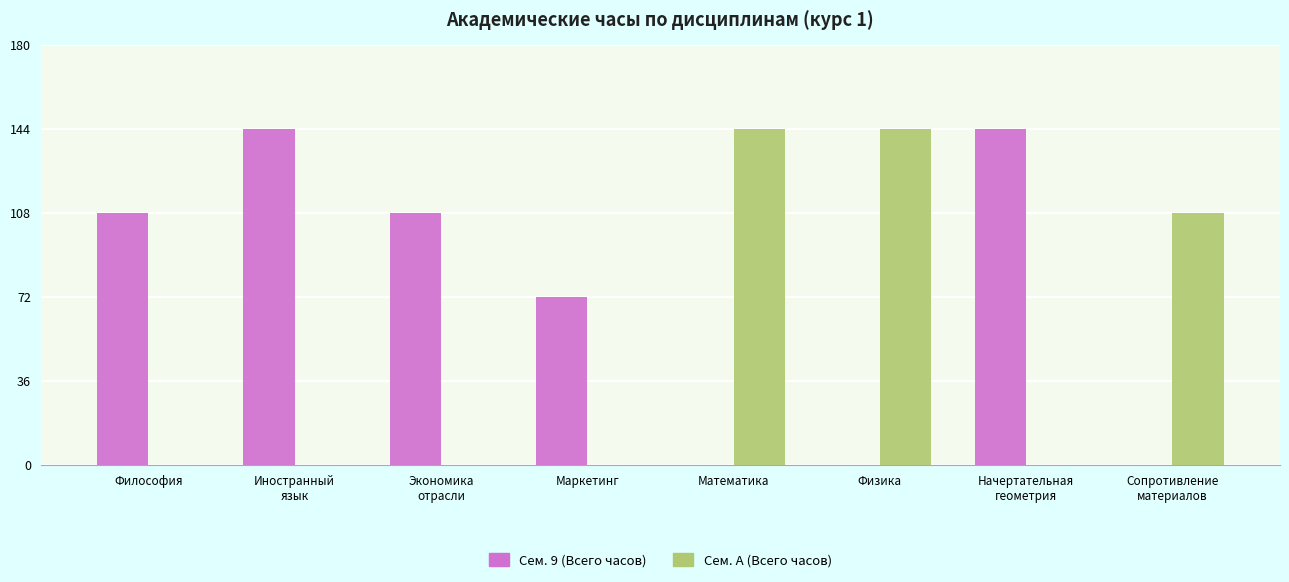

What is the average value of the Сем. A (Всего часов) series?

50